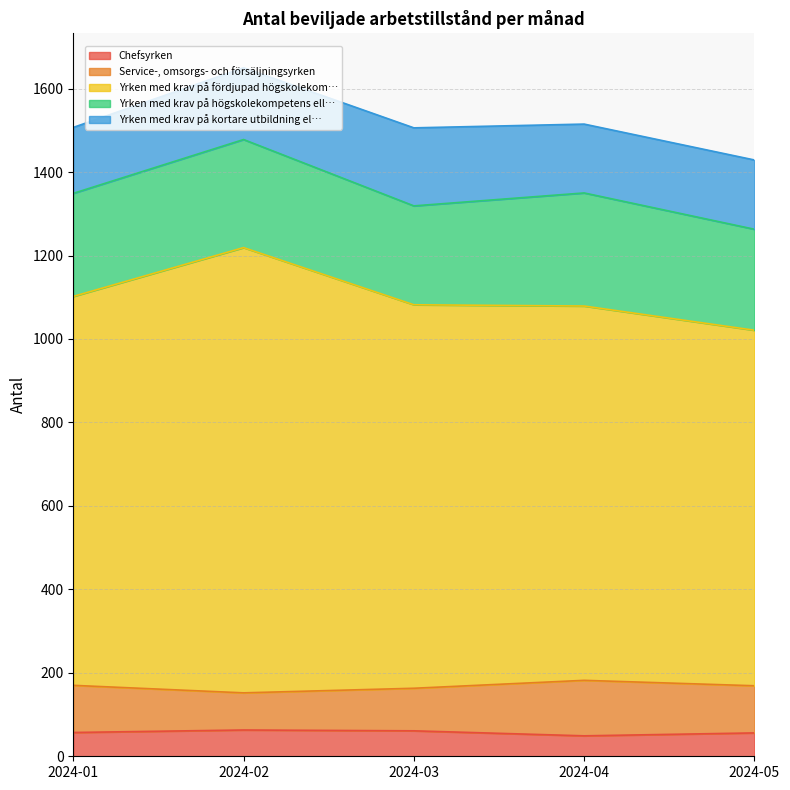

What is the total value across all series at 2024-03?

1506